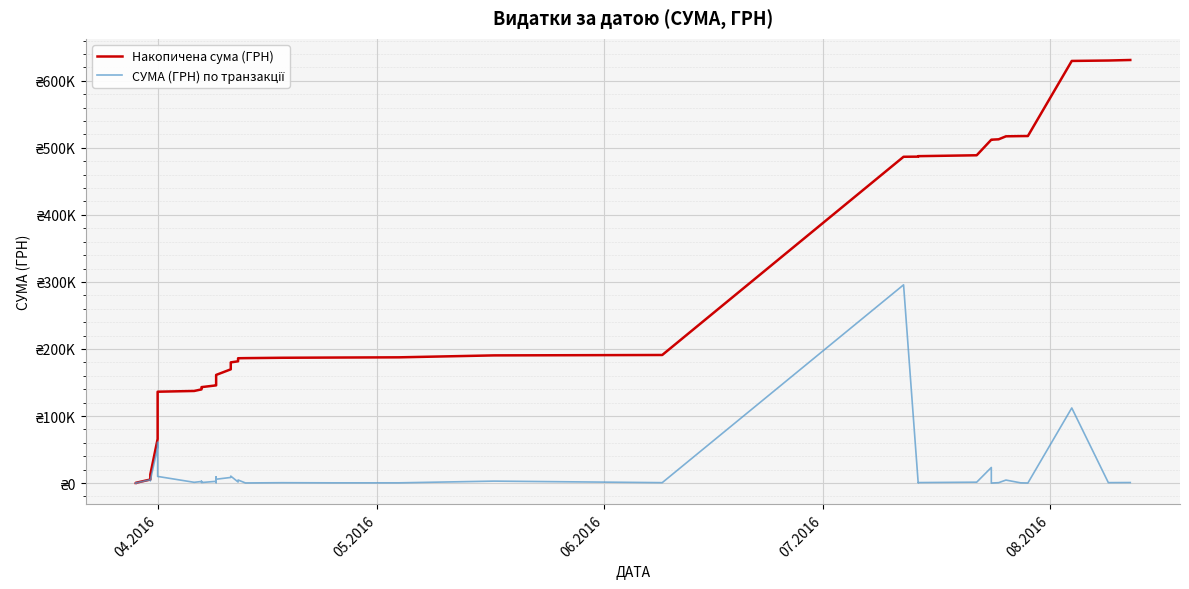

What is the minimum value shown in the chart?

11.2